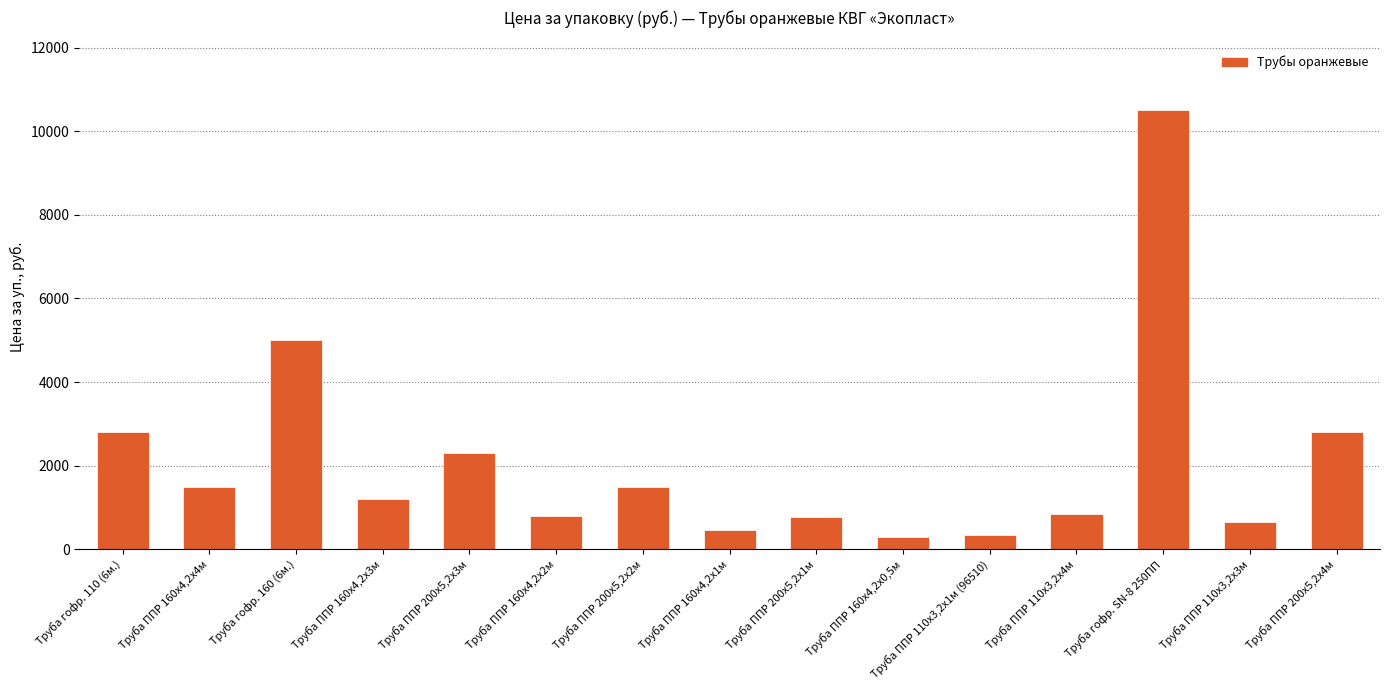

Which label corresponds to the largest value in the chart?

Труба гофр. SN-8 250ПП